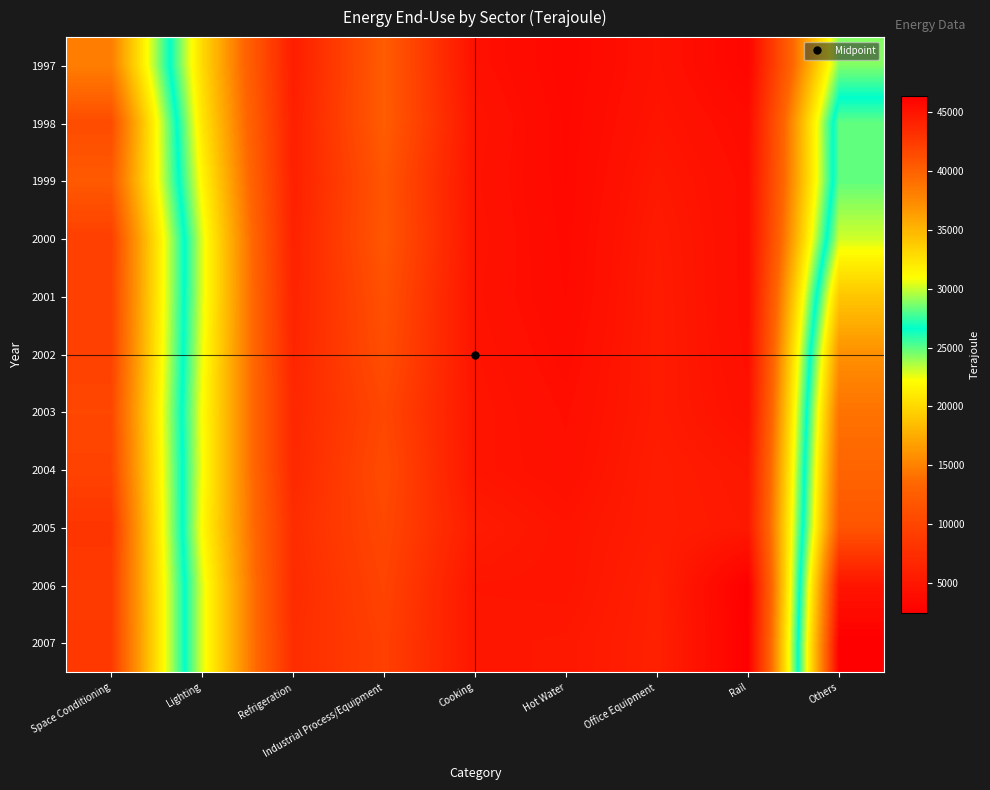

Rank the series at Industrial Process/Equipment from highest to lowest value.

1998, 1997, 2000, 1999, 2001, 2002, 2004, 2005, 2003, 2006, 2007